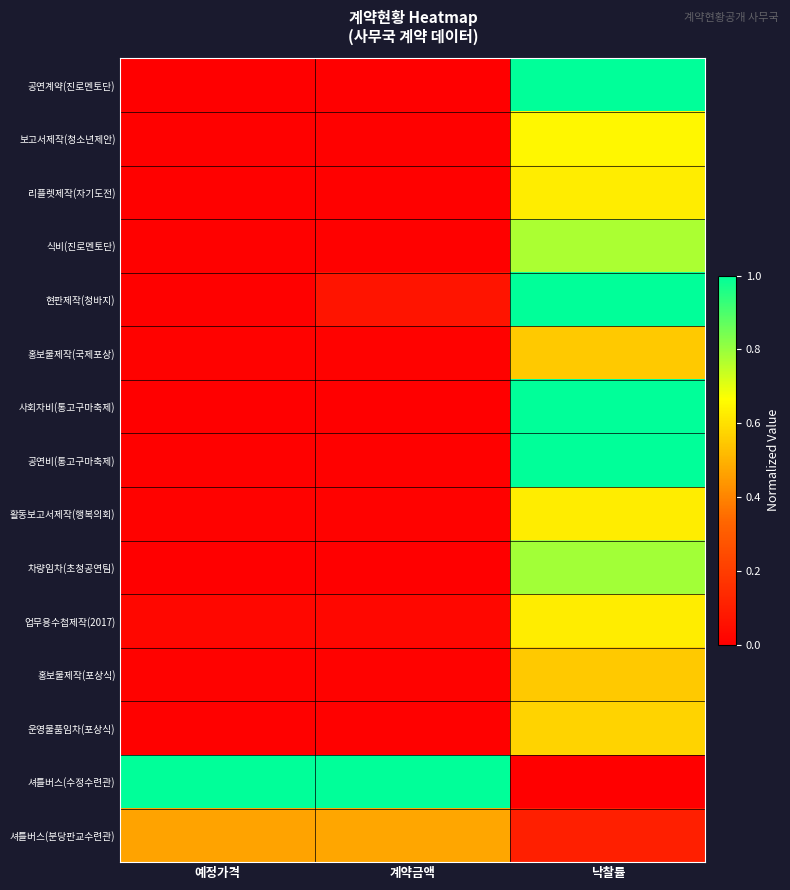

Reading right to left, list all the values displayed in this chart.

공연계약(진로멘토단): 낙찰률=1.0	계약금액=0.0	예정가격=0.0
보고서제작(청소년제안): 낙찰률=0.7	계약금액=0.0	예정가격=0.0
리플렛제작(자기도전): 낙찰률=0.6	계약금액=0.0	예정가격=0.0
식비(진로멘토단): 낙찰률=0.8	계약금액=0.0	예정가격=0.0
현판제작(청바지): 낙찰률=1.0	계약금액=0.1	예정가격=0.0
홍보물제작(국제포상): 낙찰률=0.6	계약금액=0.0	예정가격=0.0
사회자비(통고구마축제): 낙찰률=1.0	계약금액=0.0	예정가격=0.0
공연비(통고구마축제): 낙찰률=1.0	계약금액=0.0	예정가격=0.0
활동보고서제작(행복의회): 낙찰률=0.6	계약금액=0.0	예정가격=0.0
차량임차(초청공연팀): 낙찰률=0.8	계약금액=0.0	예정가격=0.0
업무용수첩제작(2017): 낙찰률=0.6	계약금액=0.0	예정가격=0.0
홍보물제작(포상식): 낙찰률=0.6	계약금액=0.0	예정가격=0.0
운영물품임차(포상식): 낙찰률=0.6	계약금액=0.0	예정가격=0.0
셔틀버스(수정수련관): 낙찰률=0.0	계약금액=1.0	예정가격=1.0
셔틀버스(분당판교수련관): 낙찰률=0.1	계약금액=0.5	예정가격=0.5